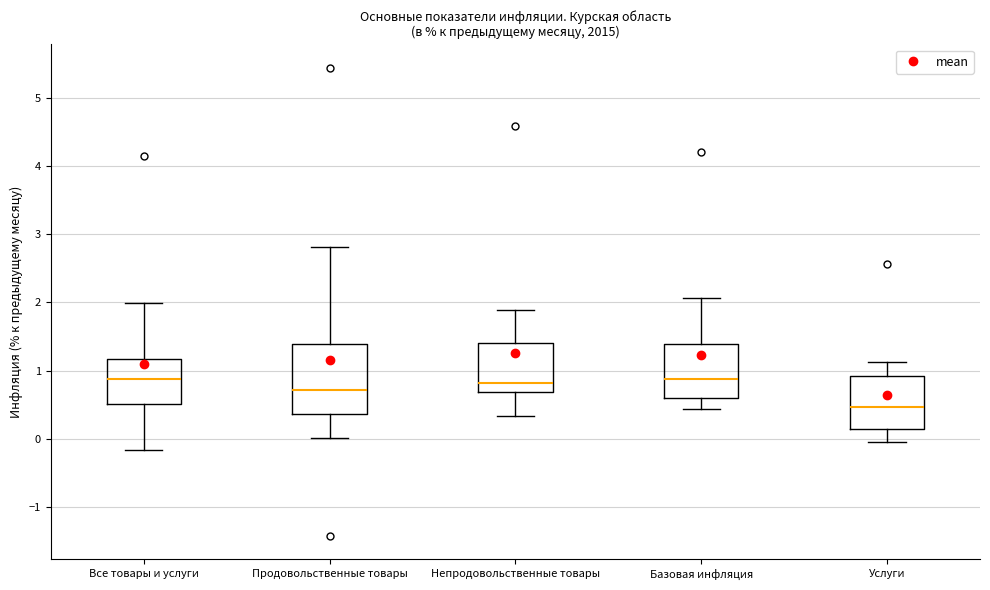

Which box's median line is the lowest?

Услуги